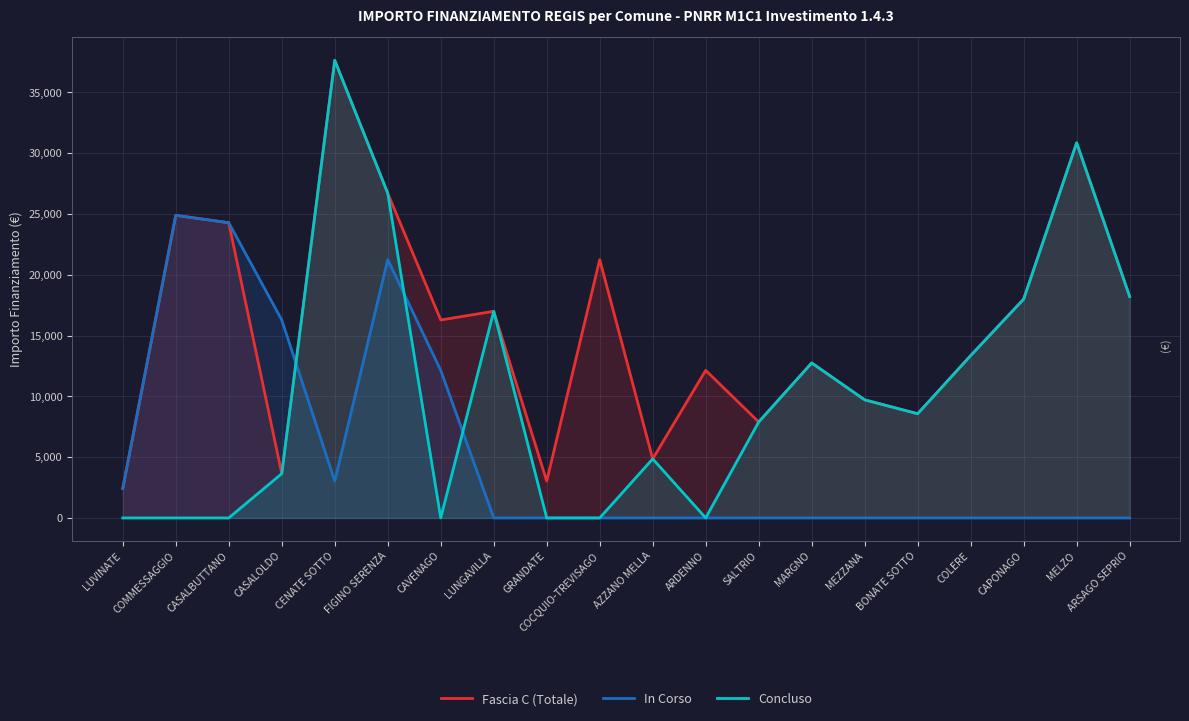

Which series has the widest spread of values?

Concluso